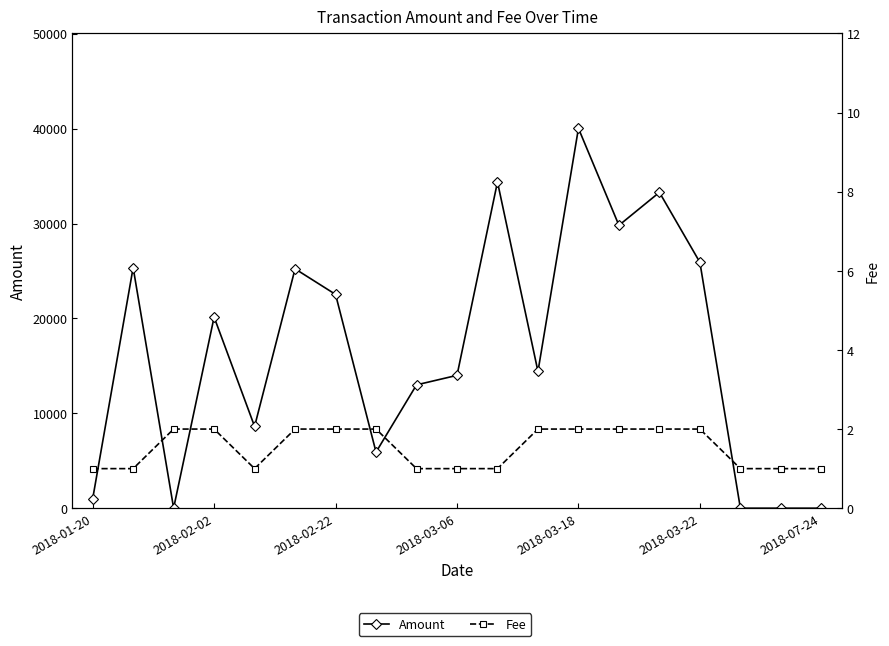

How many values in the Fee series are below 2?

9